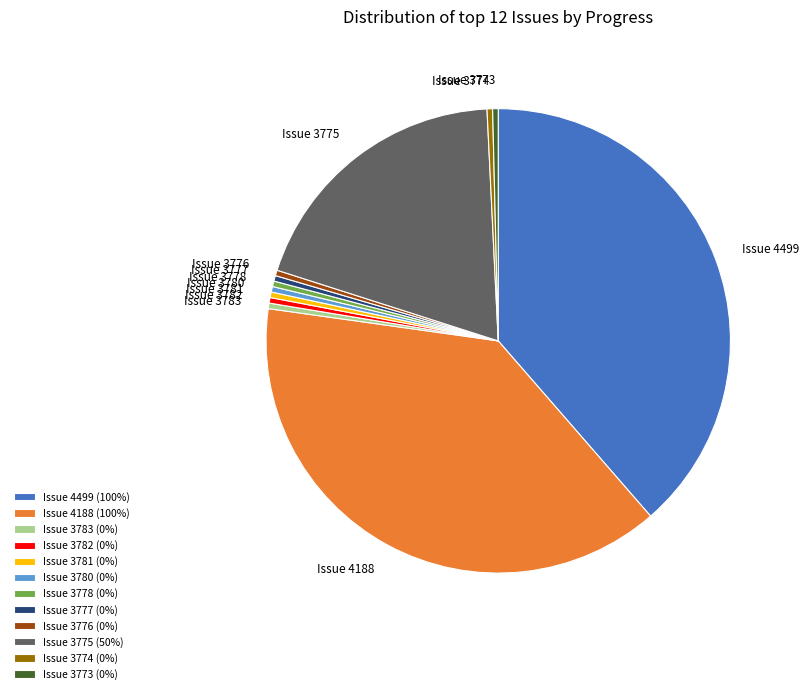

Combined, do Issue 3778 (0%) and Issue 3781 (0%) account for over 50%?

No